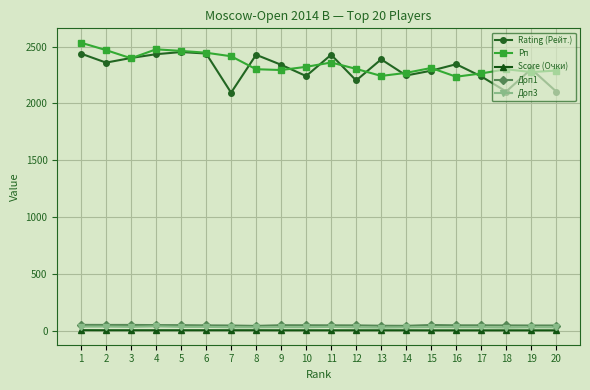

True or false: Rating (Рейт.) has more than 0 interior local peaks.

True